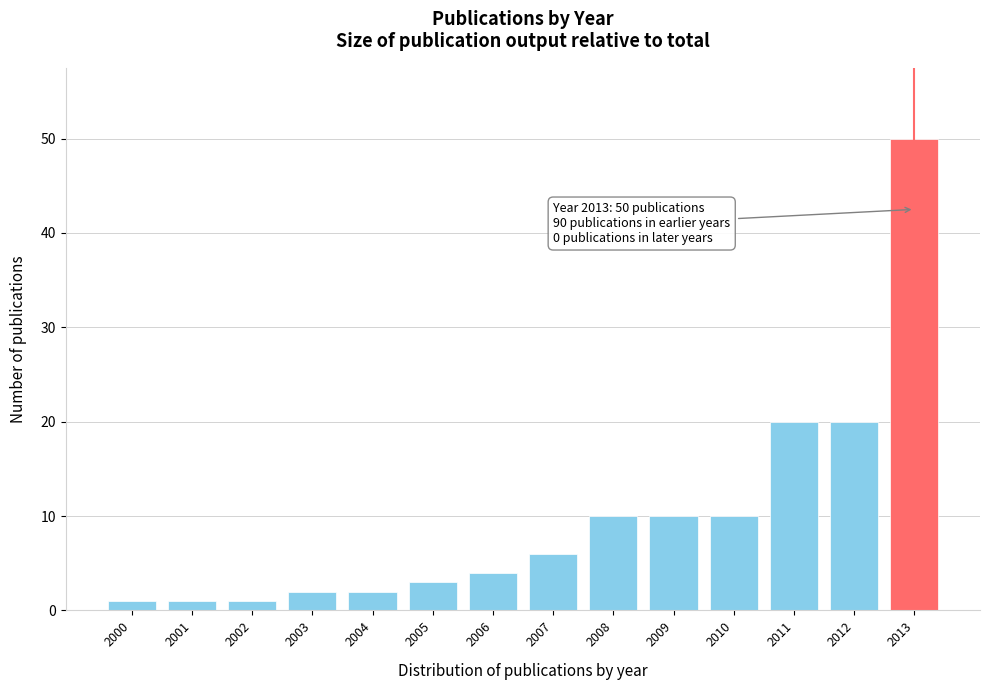

Reading right to left, what are all the values shown in this chart?

50	20	20	10	10	10	6	4	3	2	2	1	1	1